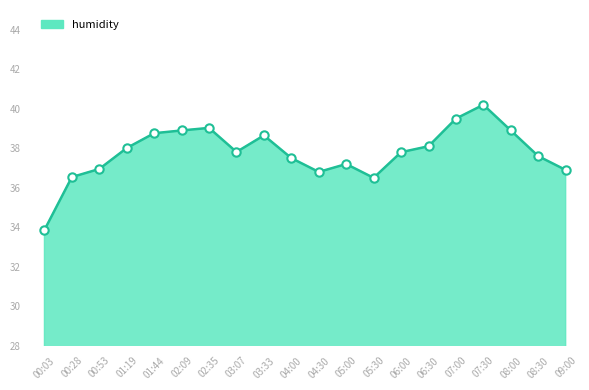

What is the sum of the values at 01:44 and 08:00?

77.7